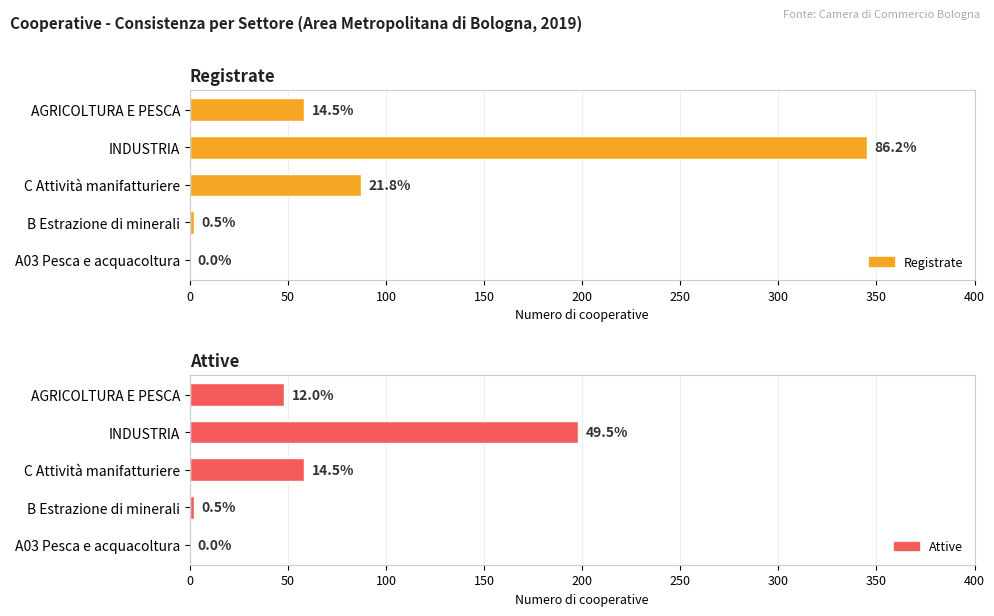

What is the value of the Attive bar at the 2nd from the left?

198